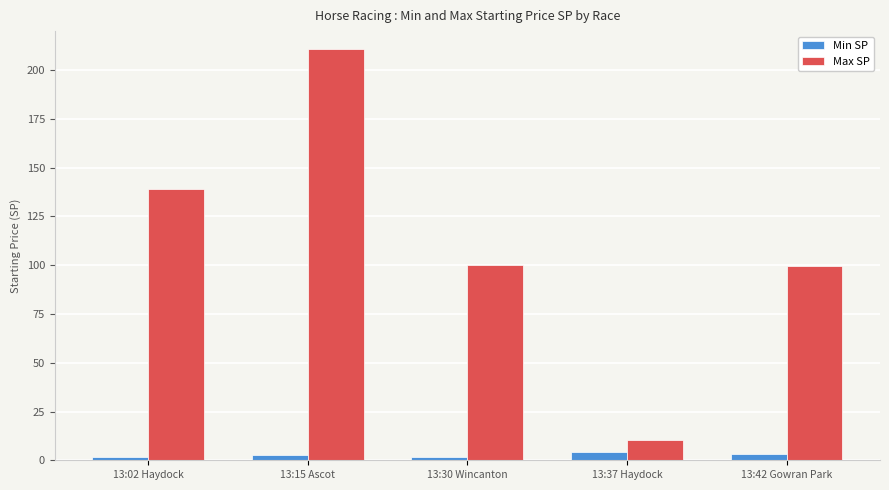

List the series in order of their overall mean, lowest first.

Min SP, Max SP